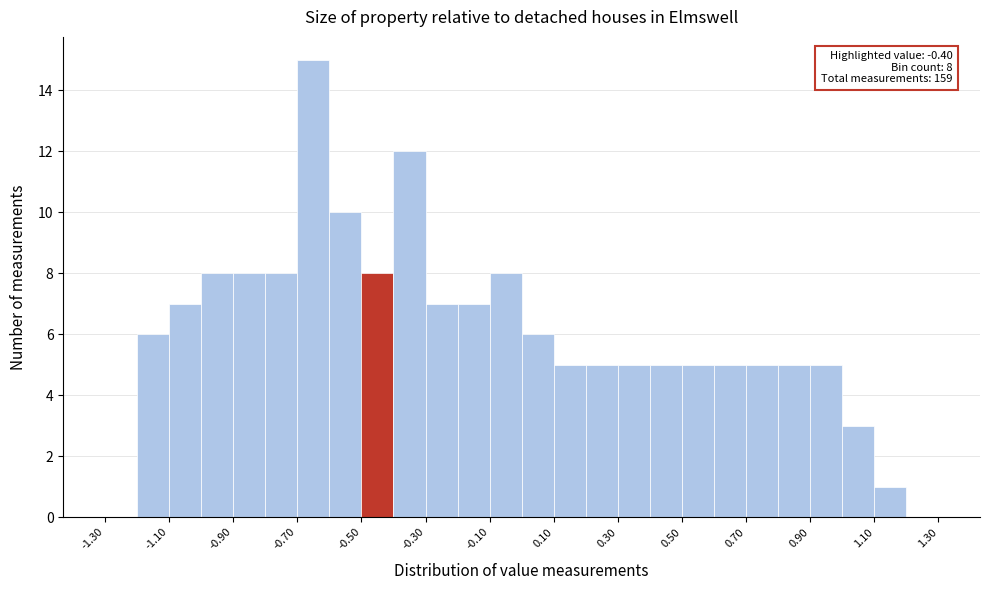

Which range on the x-axis has the tallest bar?

-0.7 to -0.6